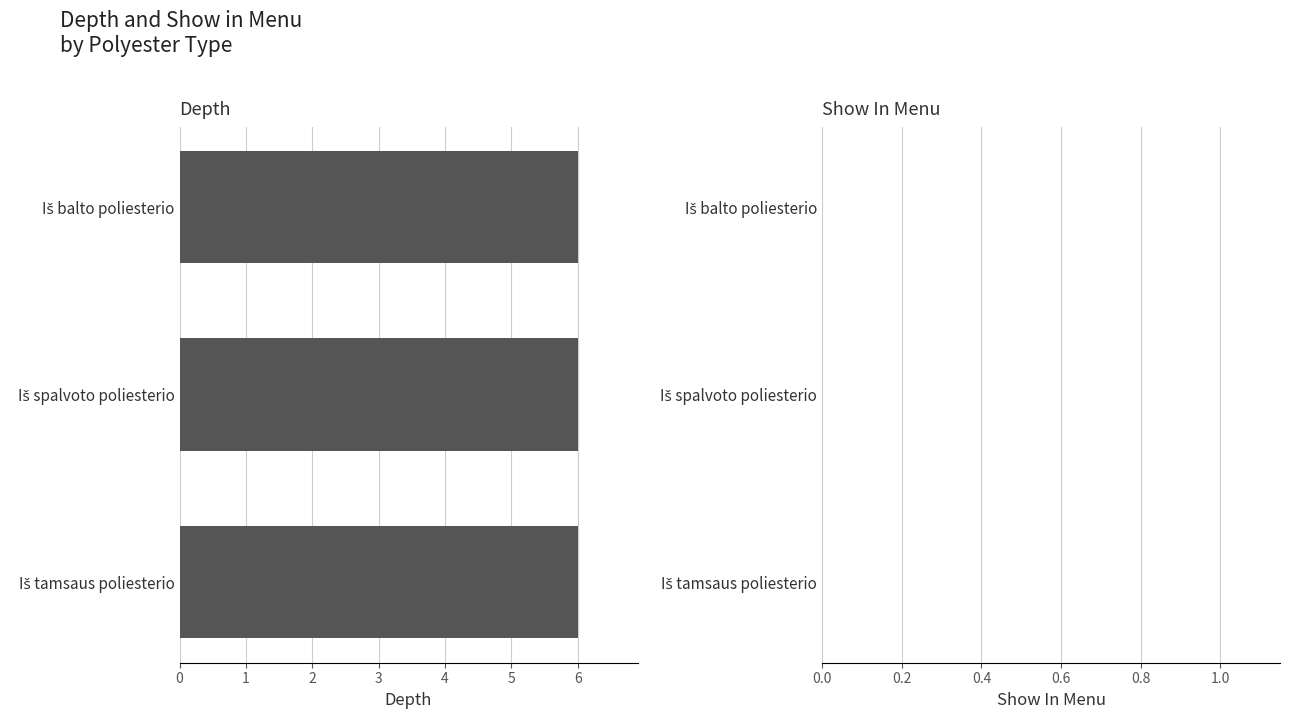

Rank the series at Iš tamsaus poliesterio from lowest to highest value.

show_in_menu, depth